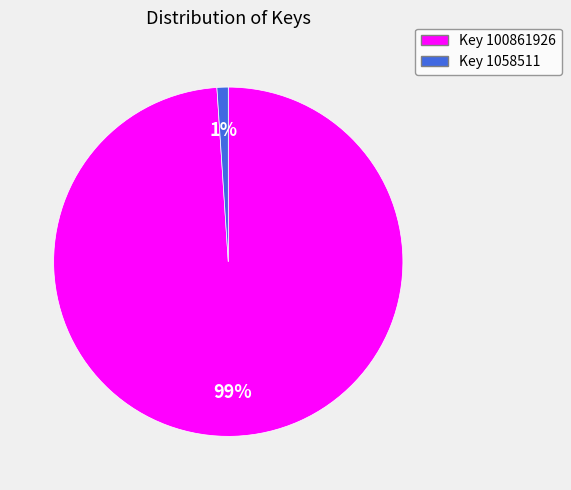

Does any single category account for the majority?

Yes